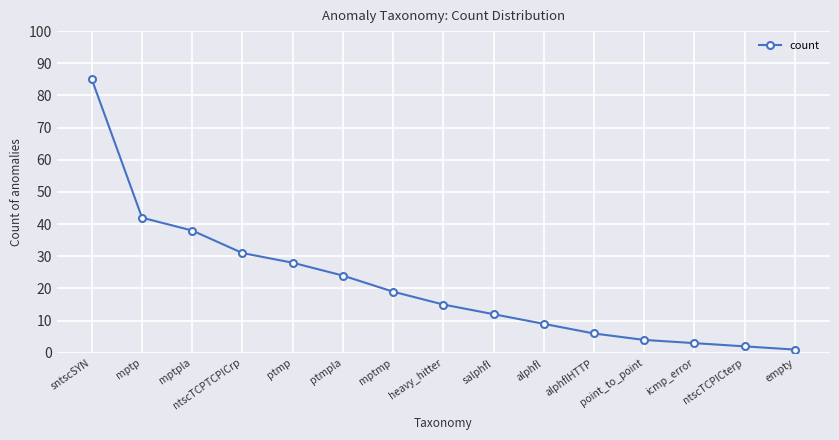

How many distinct data groups are displayed?

1